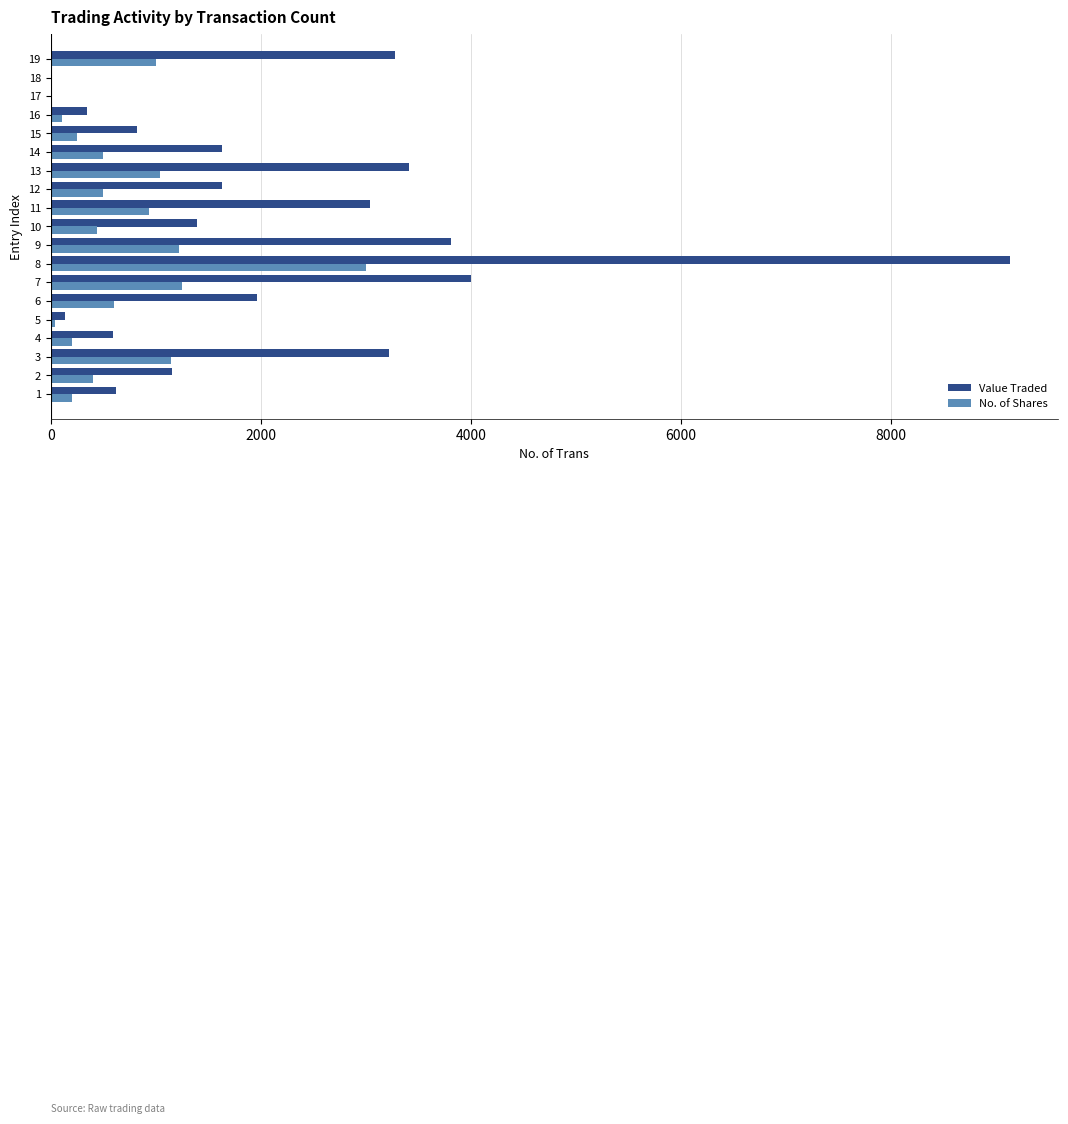

What is the highest value of the Value Traded series?

9135